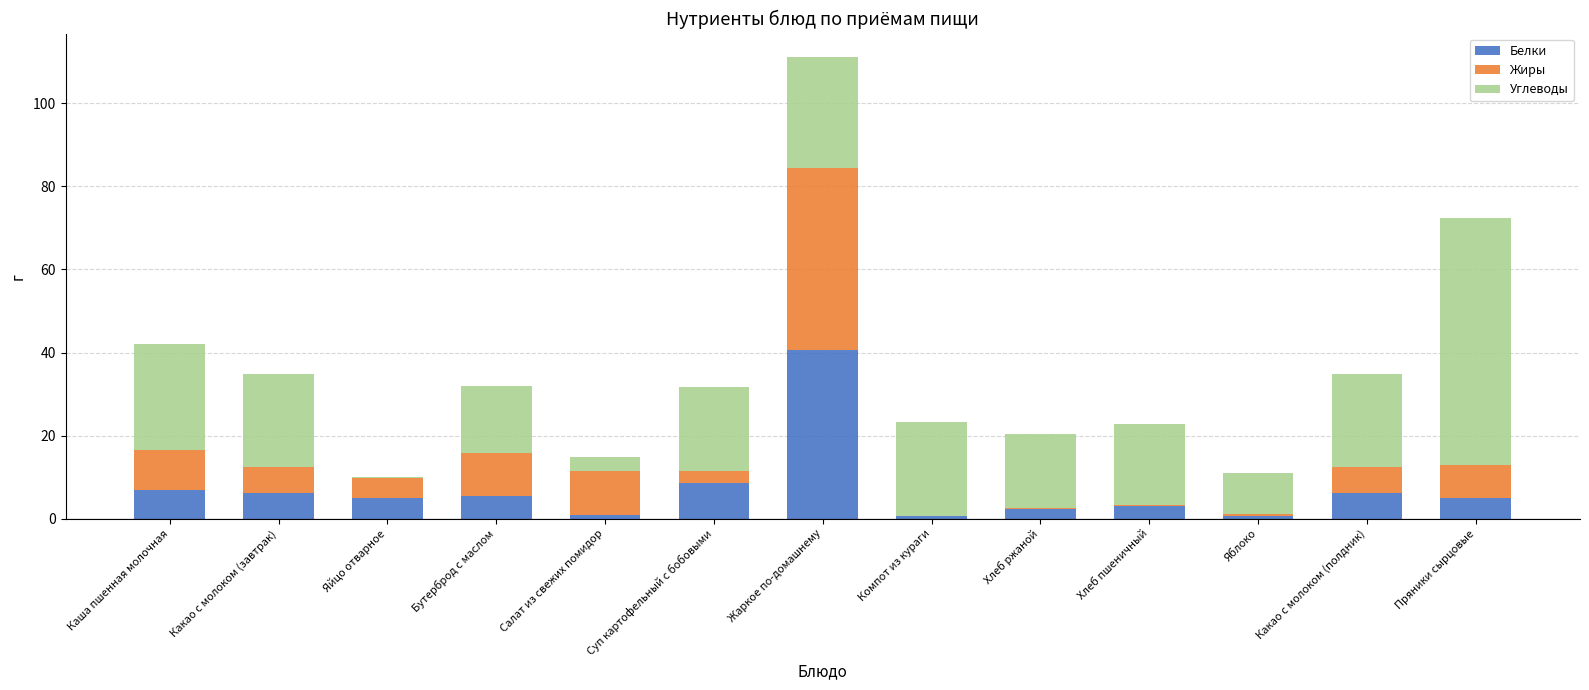

What is the total value across all series at Какао с молоком (полдник)?

34.9